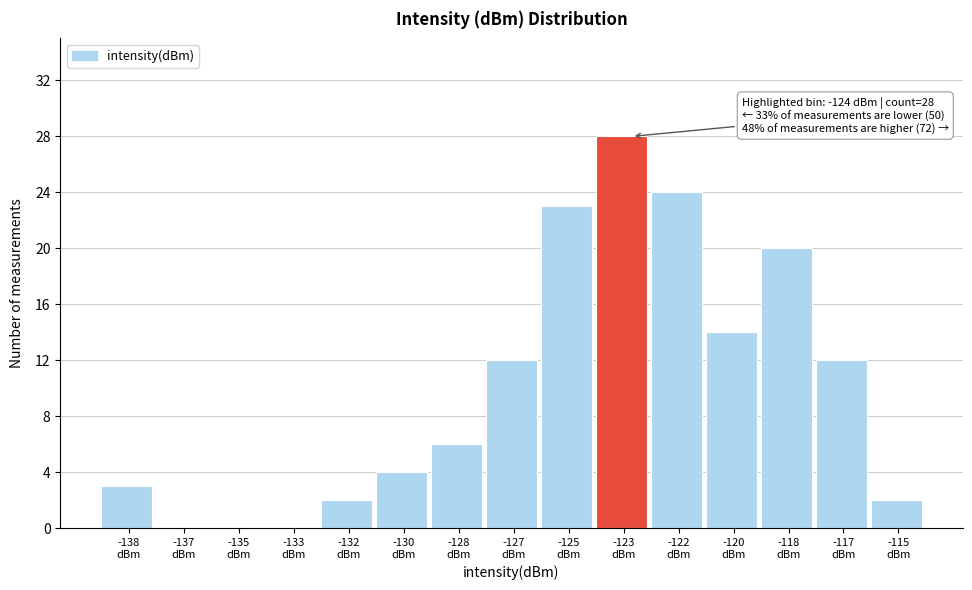

What is the maximum value shown in the chart?

28